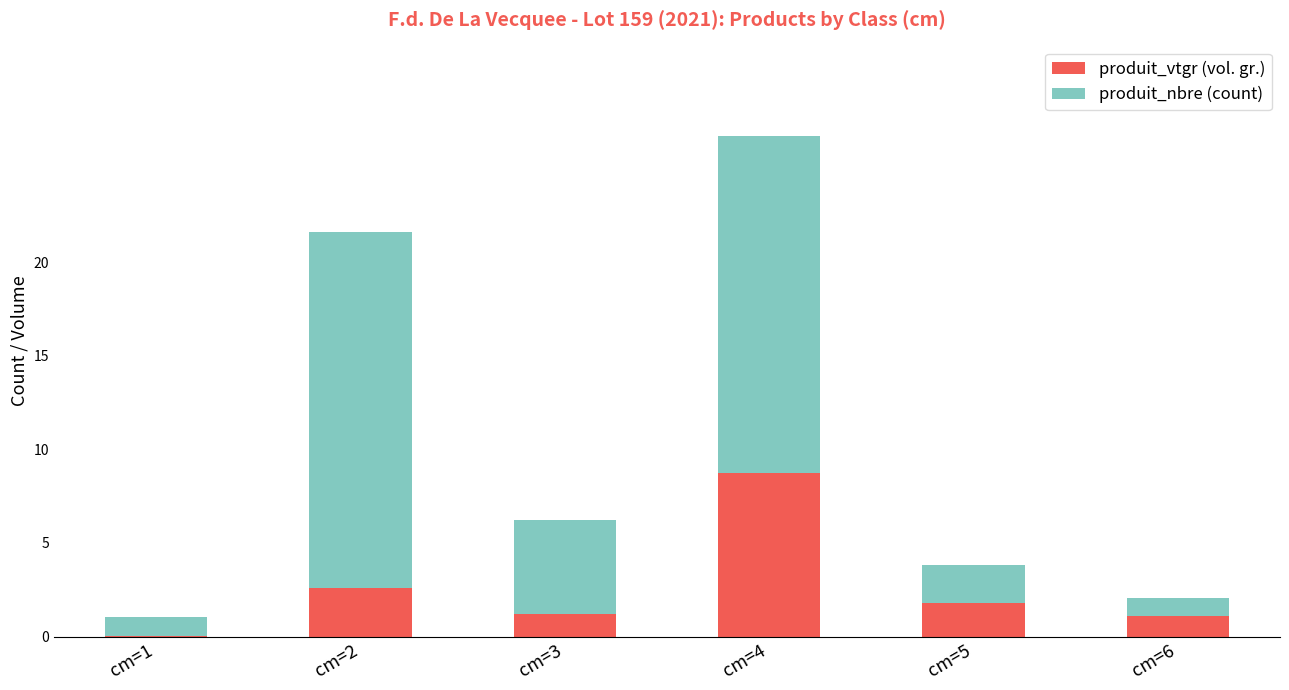

What is the sum of the produit_vtgr (vol. gr.) values at cm=5 and cm=2?

4.4